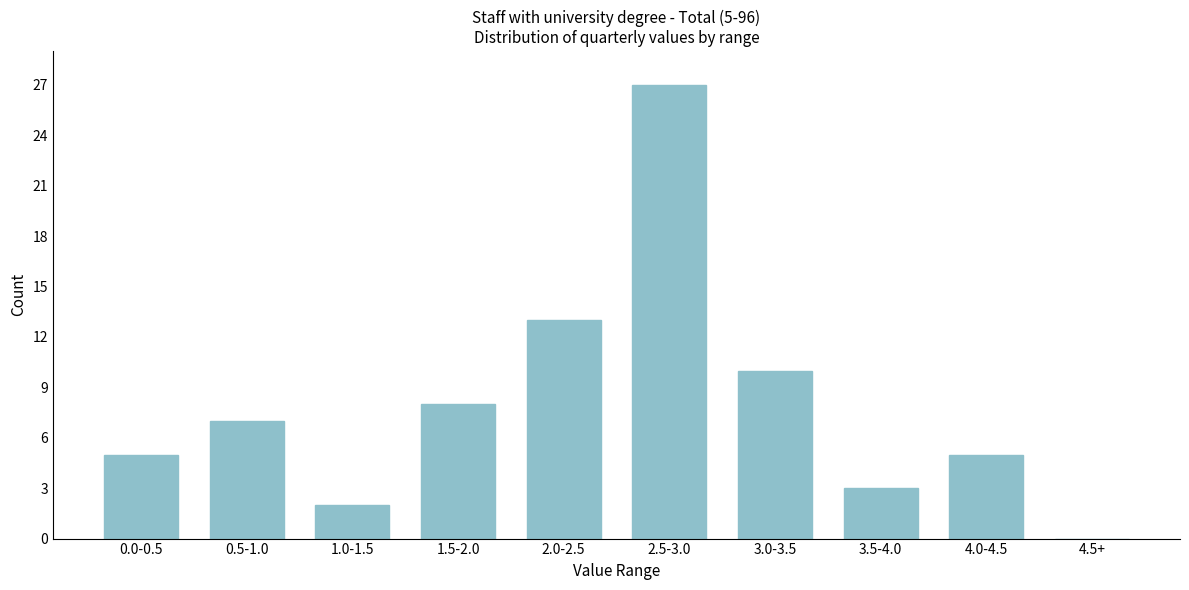

Reading left to right, list all the values displayed in this chart.

0.0-0.5=5	0.5-1.0=7	1.0-1.5=2	1.5-2.0=8	2.0-2.5=13	2.5-3.0=27	3.0-3.5=10	3.5-4.0=3	4.0-4.5=5	4.5+=0